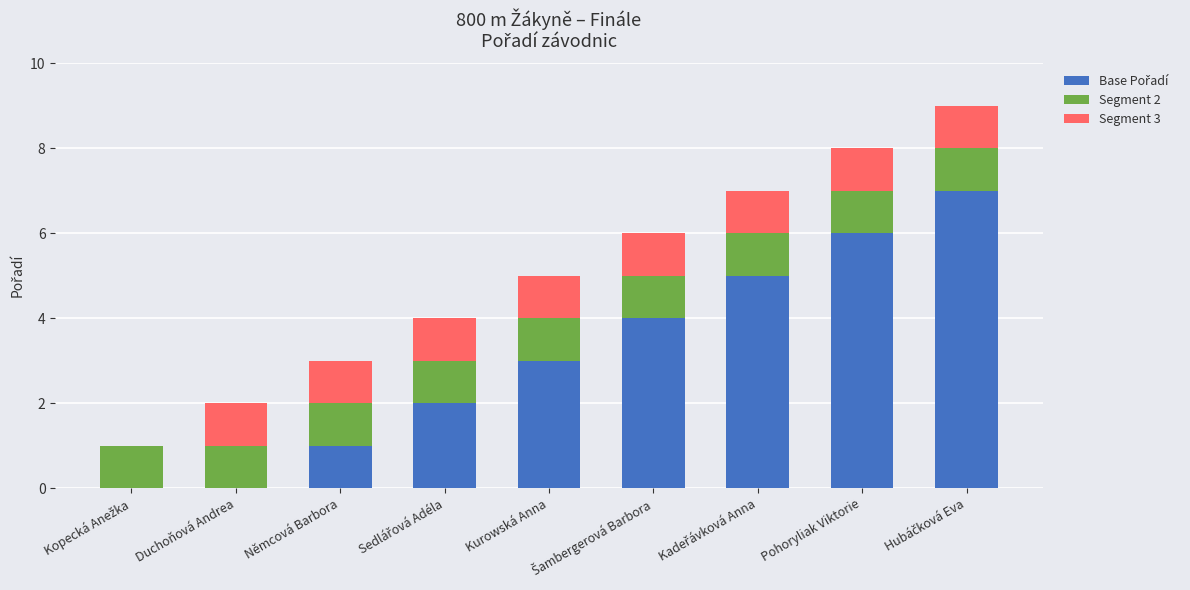

At Hubáčková Eva, list the series in order from smallest to largest.

Segment 2, Segment 3, Base Pořadí